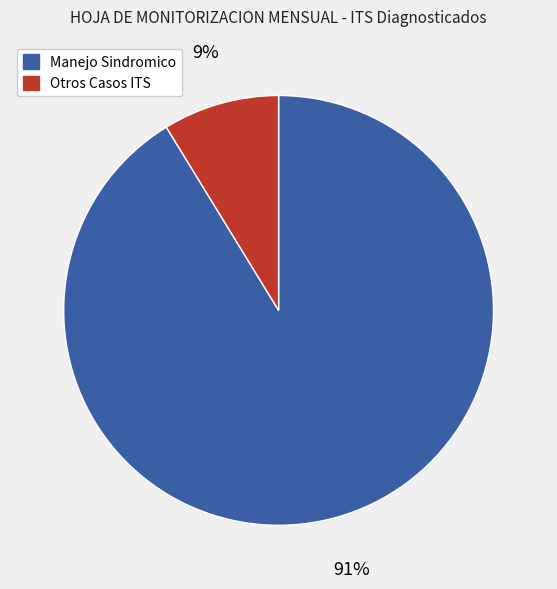

Is there any slice that represents more than half of the pie?

Yes